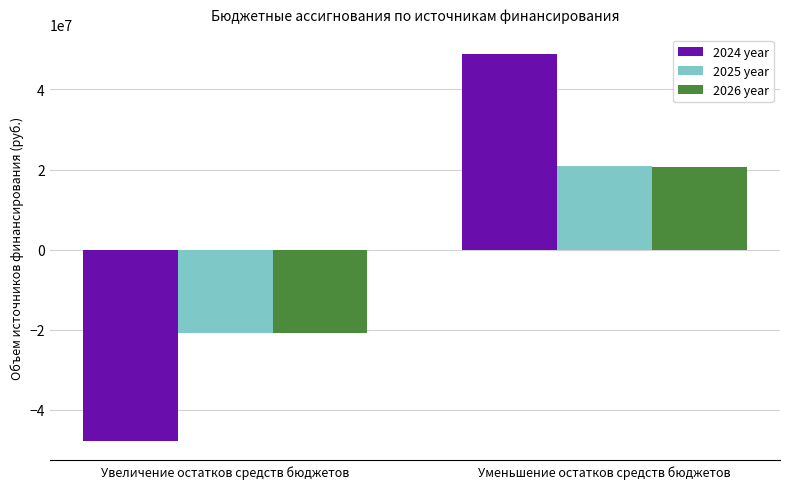

The 2025 year series shows -32552464.9 at Увеличение остатков средств бюджетов. True or false?

False